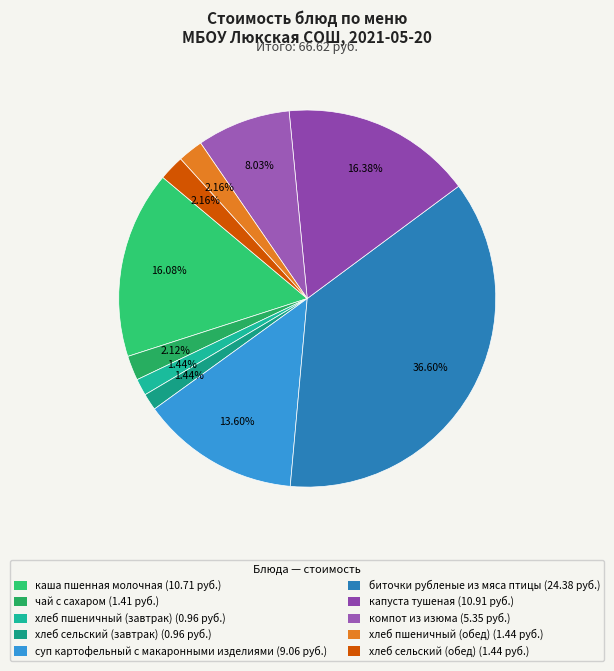

Which slice is the largest?

биточки рубленые из мяса птицы